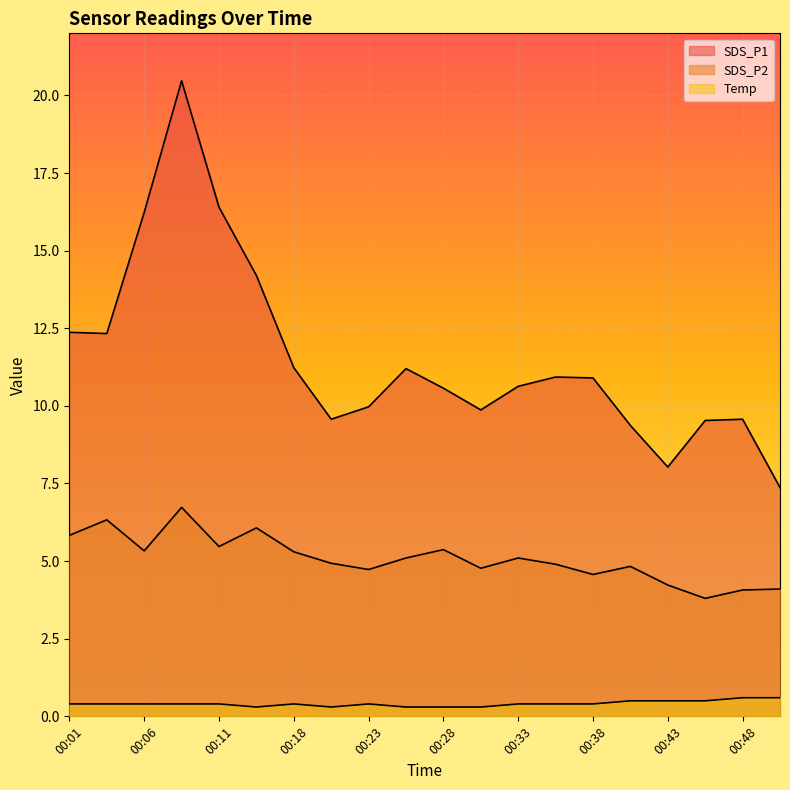

Reading left to right, extract all data points from this chart.

SDS_P1: 00:01=12.4	00:04=12.3	00:06=16.2	00:08=20.5	00:11=16.4	00:16=14.2	00:18=11.2	00:21=9.6	00:23=10.0	00:26=11.2	00:28=10.6	00:31=9.9	00:33=10.6	00:36=10.9	00:38=10.9	00:40=9.4	00:43=8.0	00:45=9.5	00:48=9.6	00:50=7.4
SDS_P2: 00:01=5.8	00:04=6.3	00:06=5.3	00:08=6.7	00:11=5.5	00:16=6.1	00:18=5.3	00:21=4.9	00:23=4.7	00:26=5.1	00:28=5.4	00:31=4.8	00:33=5.1	00:36=4.9	00:38=4.6	00:40=4.8	00:43=4.2	00:45=3.8	00:48=4.1	00:50=4.1
Temp: 00:01=0.4	00:04=0.4	00:06=0.4	00:08=0.4	00:11=0.4	00:16=0.3	00:18=0.4	00:21=0.3	00:23=0.4	00:26=0.3	00:28=0.3	00:31=0.3	00:33=0.4	00:36=0.4	00:38=0.4	00:40=0.5	00:43=0.5	00:45=0.5	00:48=0.6	00:50=0.6